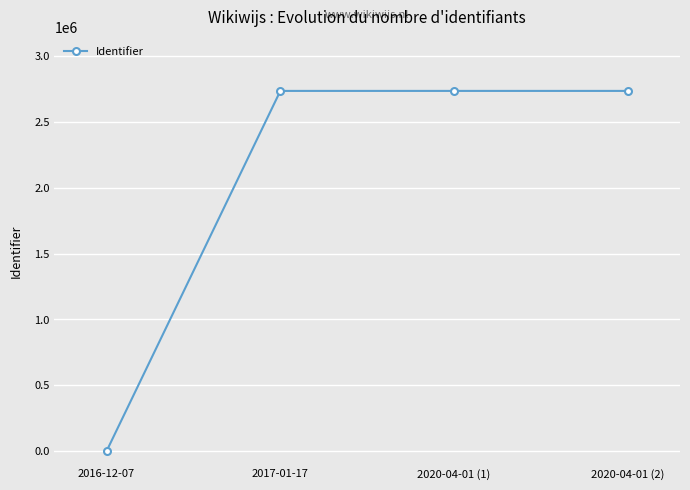

What is the label of the 2nd point from the right?

2020-04-01 (1)